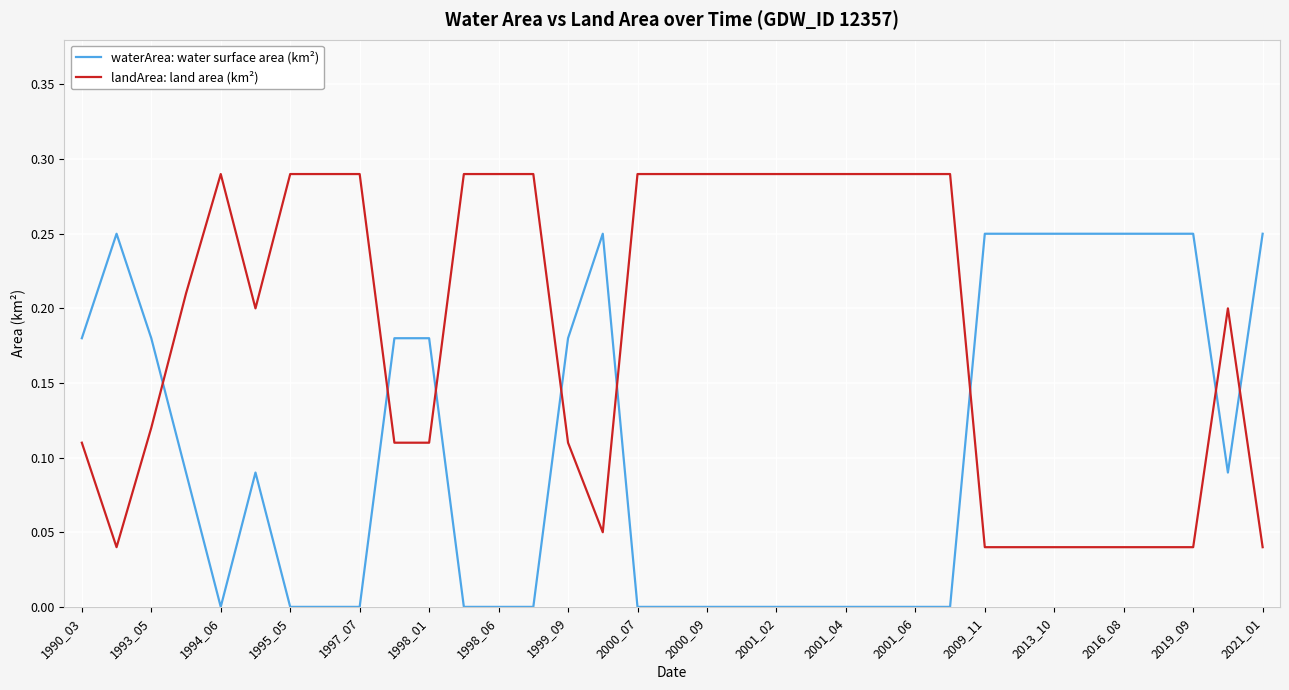

Does the chart display data point markers on the line(s)?

No